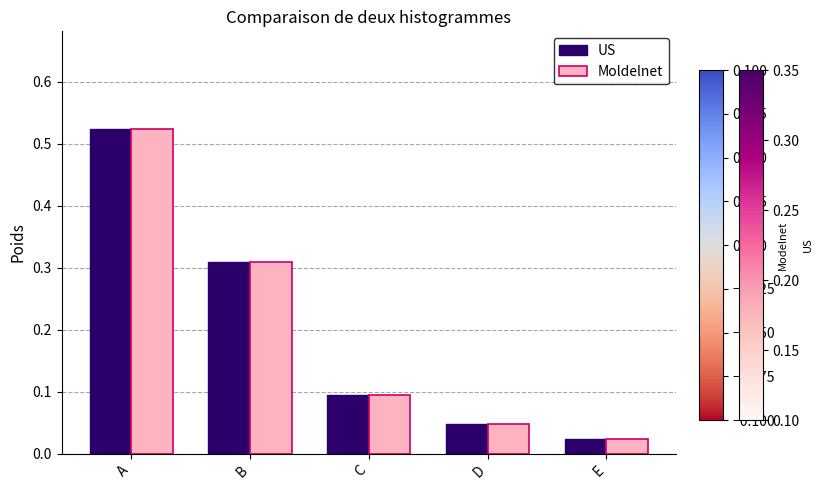

How many categories are shown in the chart?

5